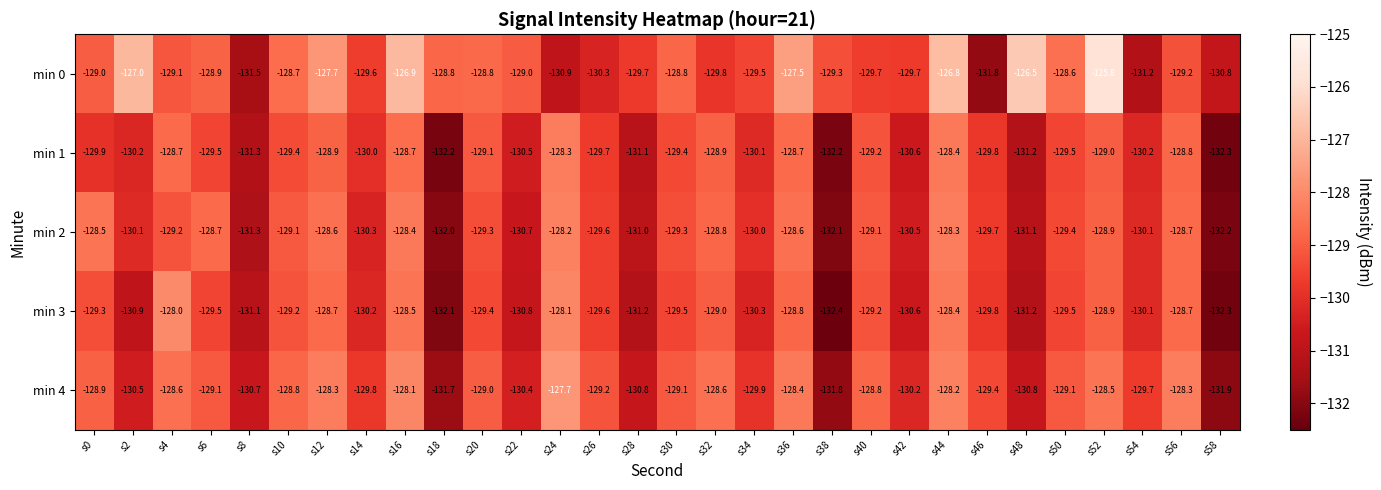

Is the value of min 3 at s42 greater than the value of min 4 at s18?

Yes